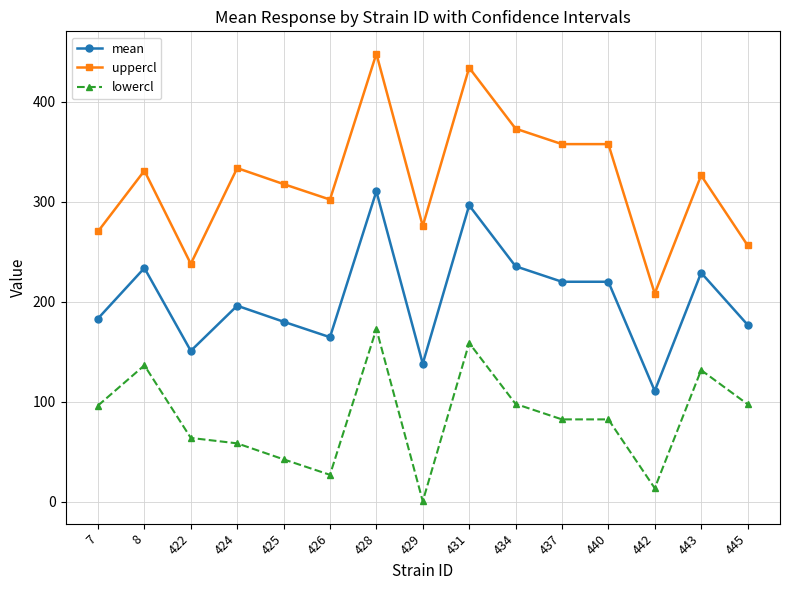

Where does the lowercl series first go above 82?

7